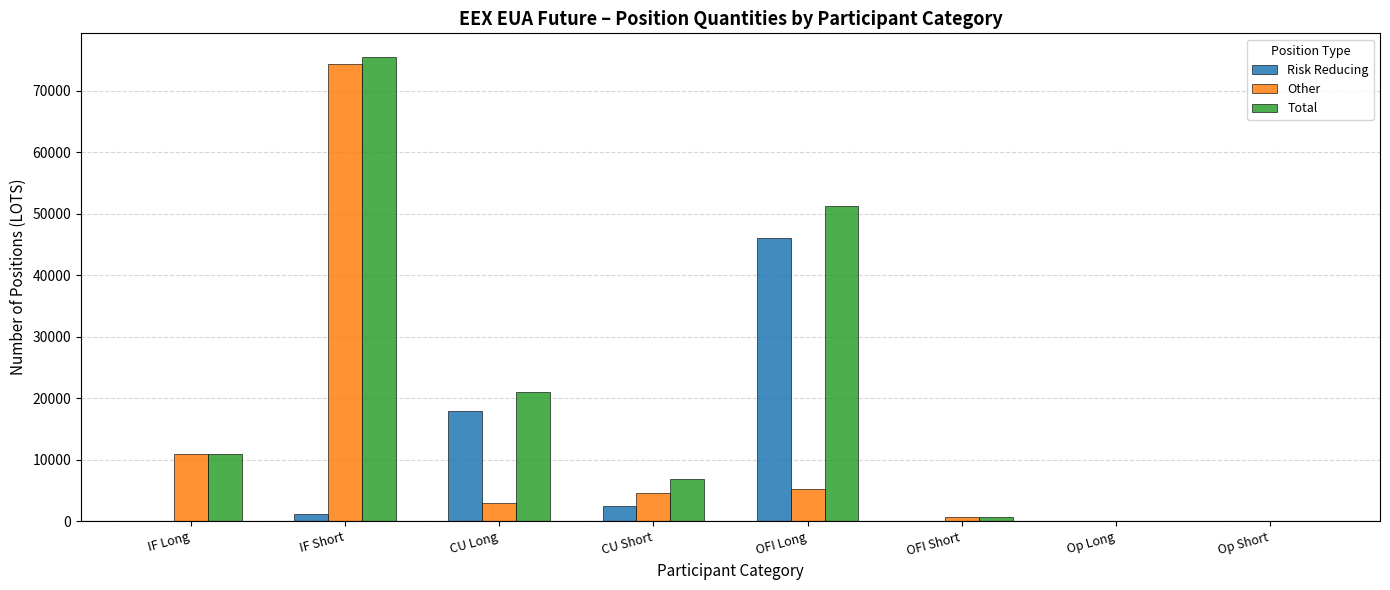

The value of Risk Reducing at IF Short is 1196. True or false?

True